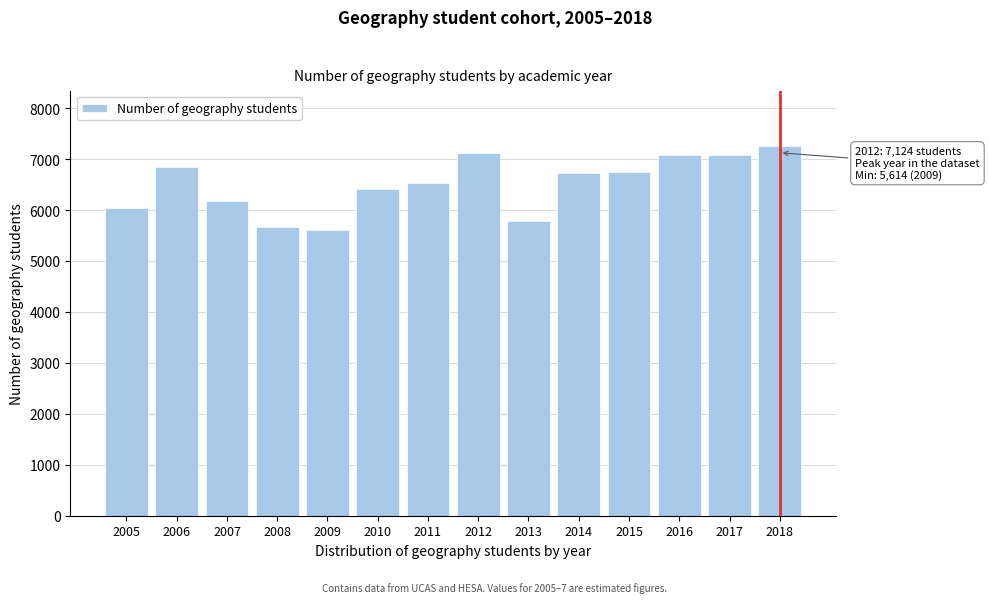

What is the maximum value shown in the chart?

7247